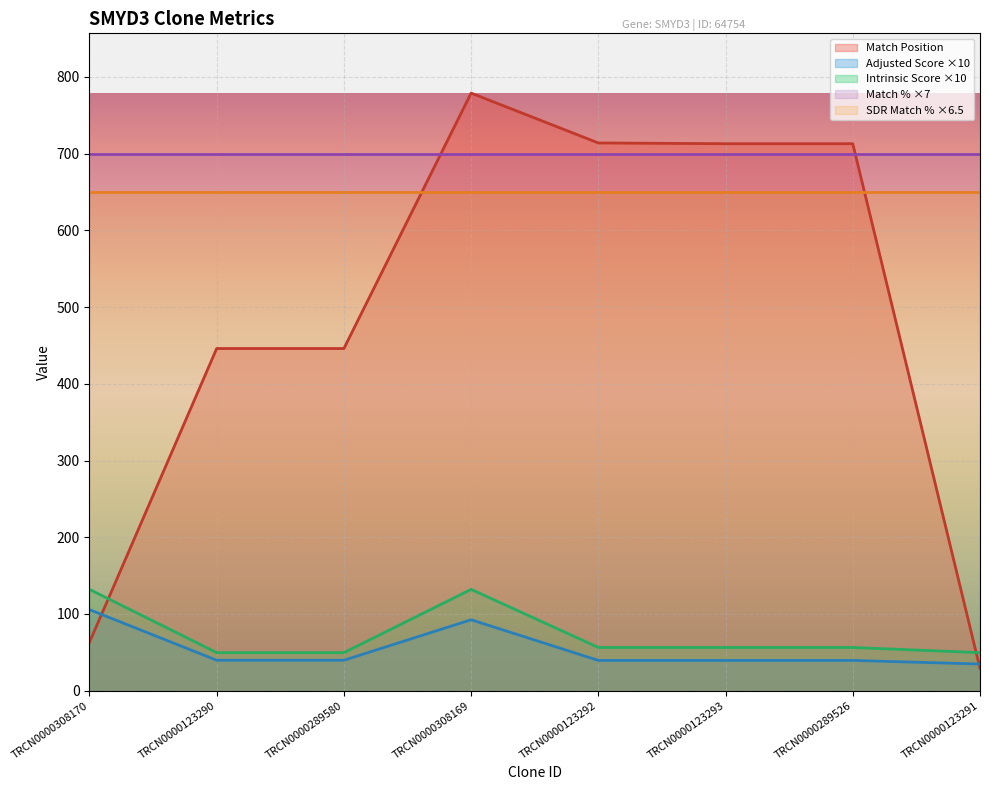

Rank the series at TRCN0000308170 from highest to lowest value.

Match % ×7, SDR Match % ×6.5, Intrinsic Score ×10, Adjusted Score ×10, Match Position